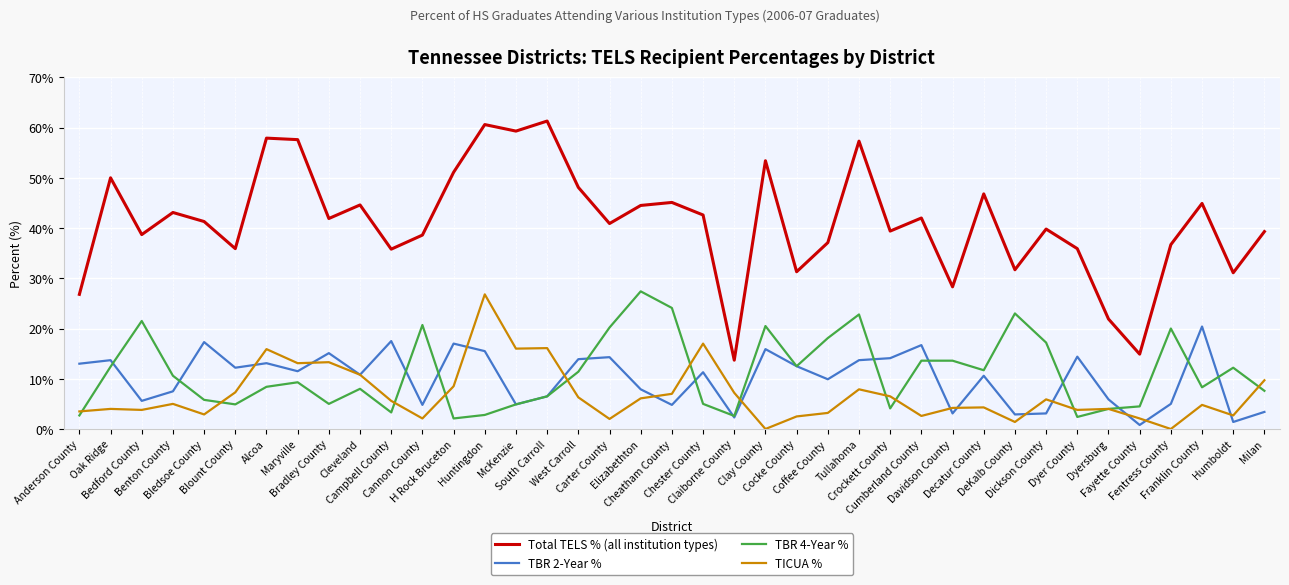

Rank the series by their maximum value, from highest to lowest.

Total TELS % (all institution types), TBR 4-Year %, TICUA %, TBR 2-Year %